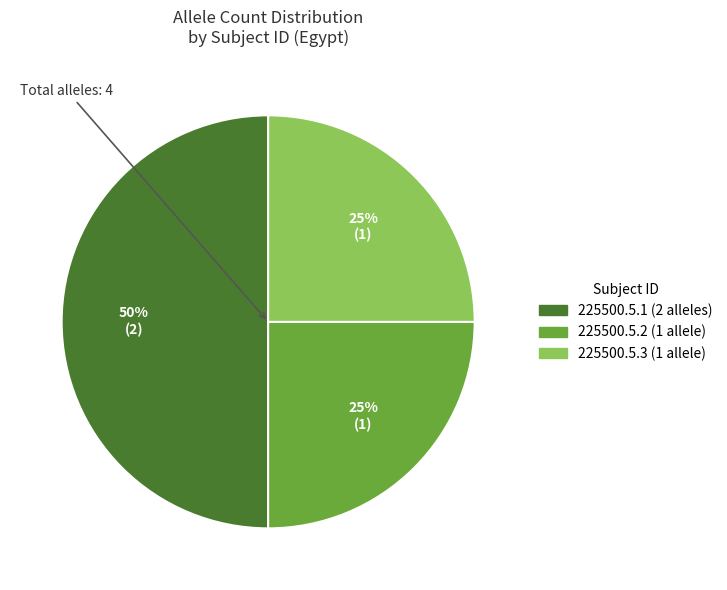

To the nearest percent, what is the difference between the largest and smallest slice percentages?

25%